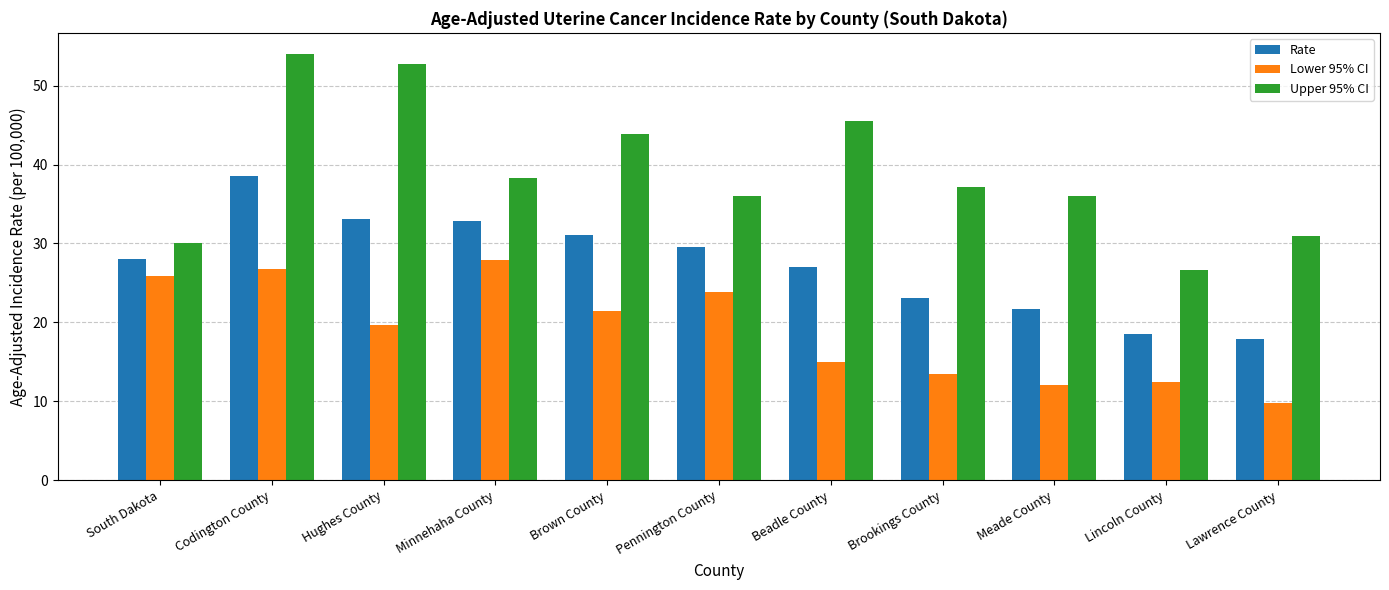

At which label does Lower 95% CI reach its minimum?

Lawrence County